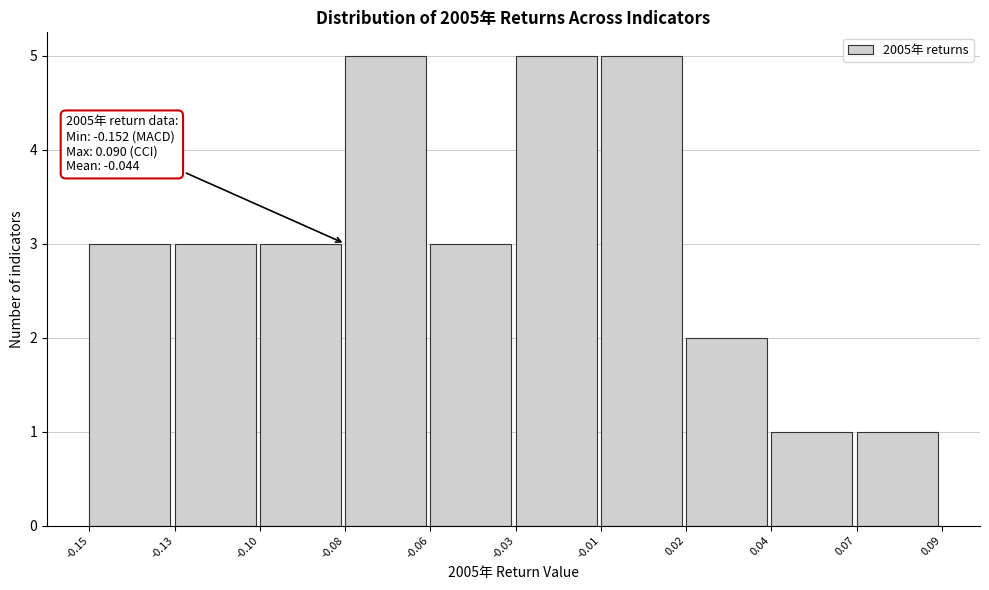

Reading left to right, extract all data points from this chart.

3	3	3	5	3	5	5	2	1	1